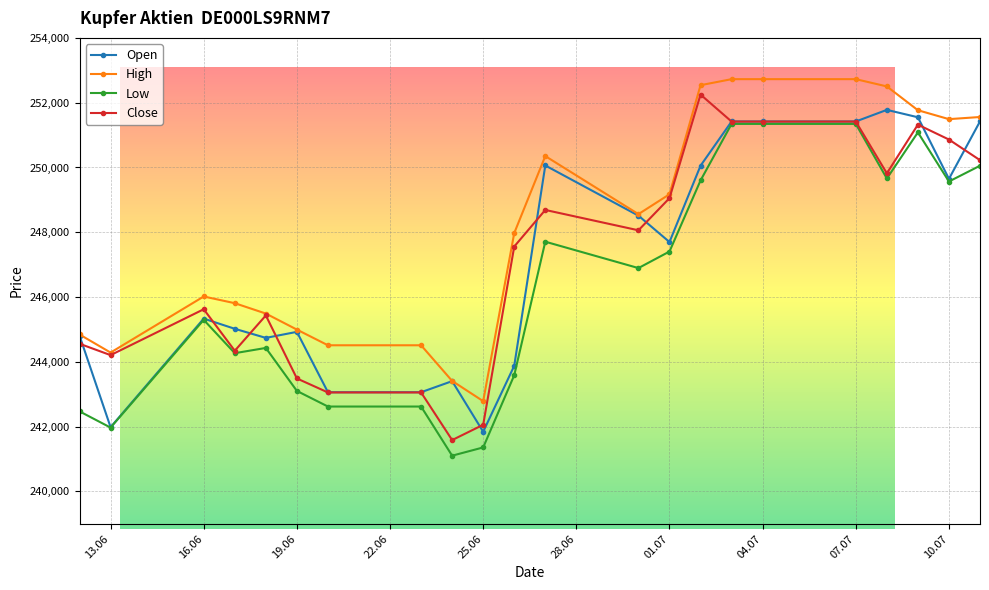

Which series has the largest total across all categories?

High